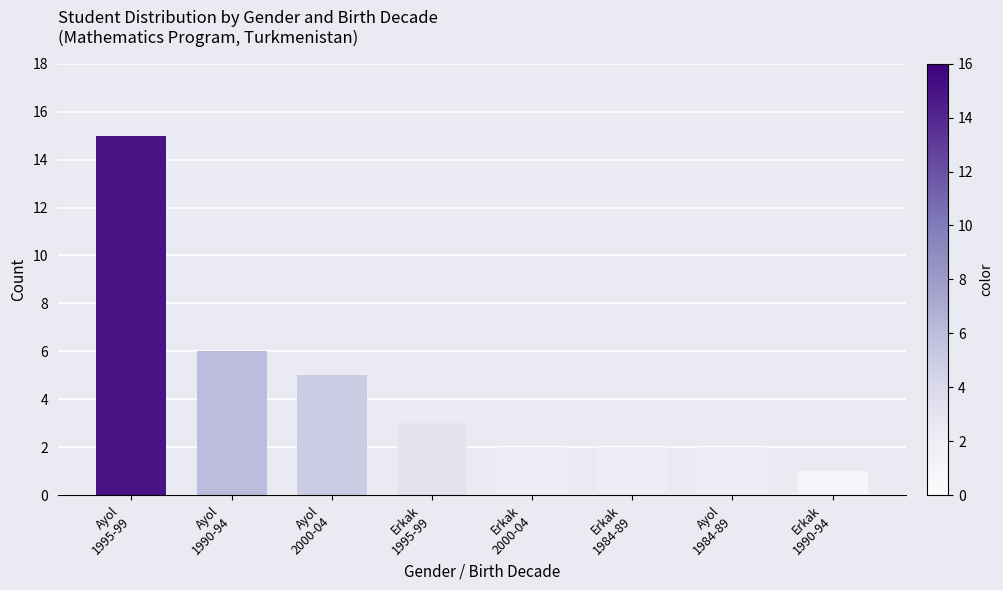

What is the difference between the maximum and minimum values?

14